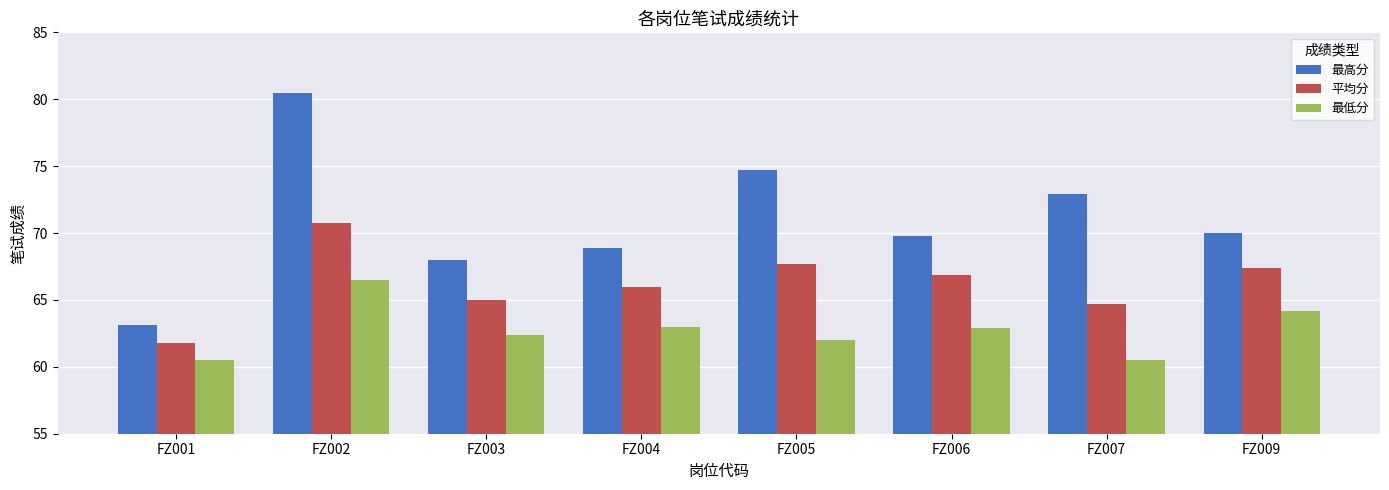

What is the spread (max minus min) of values at FZ004?

5.9